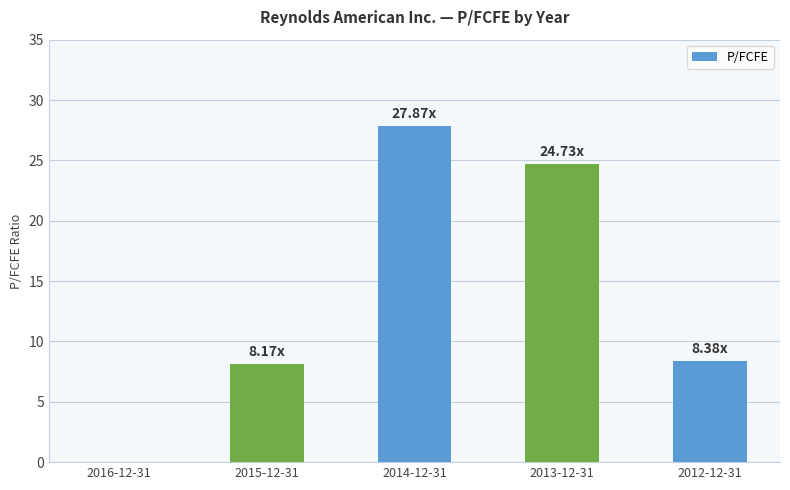

What is the difference between the values at 2014-12-31 and 2012-12-31?

19.5